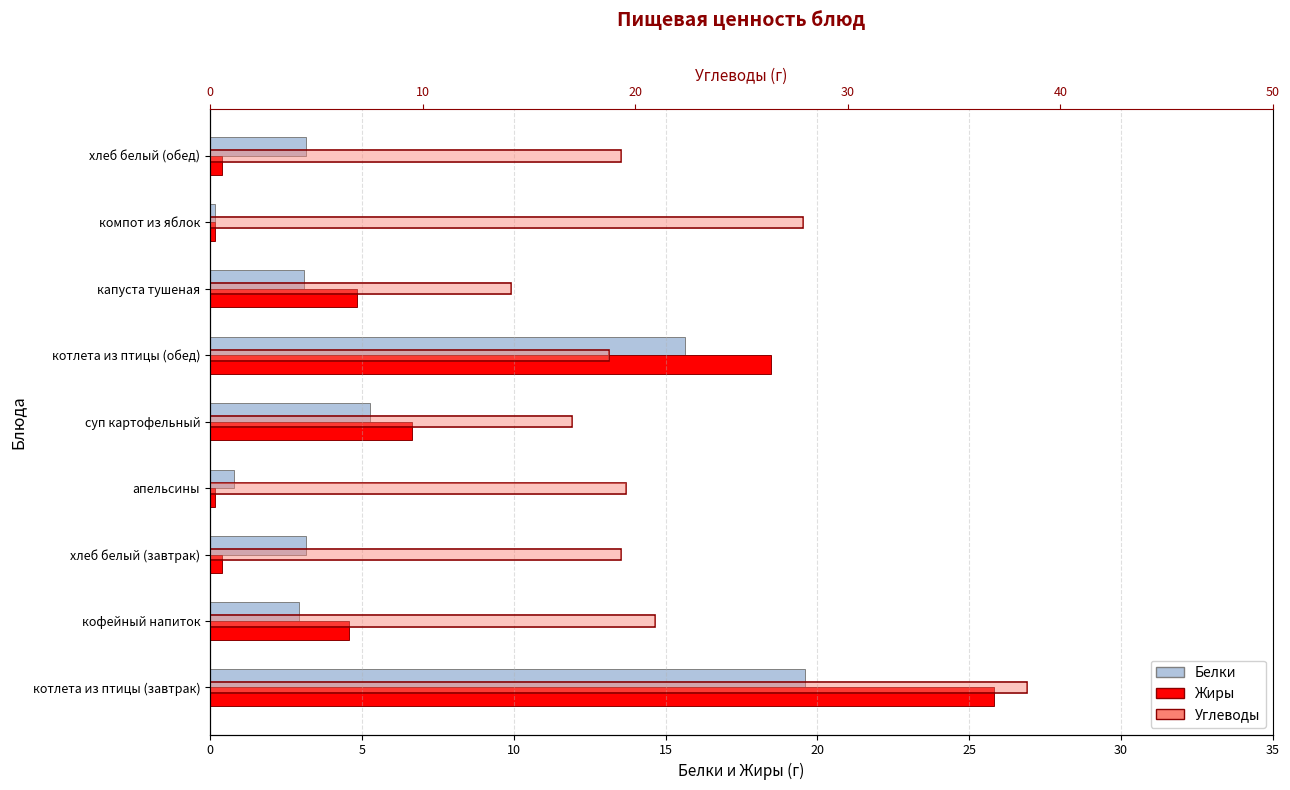

Which has a higher value, суп картофельный or кофейный напиток?

суп картофельный